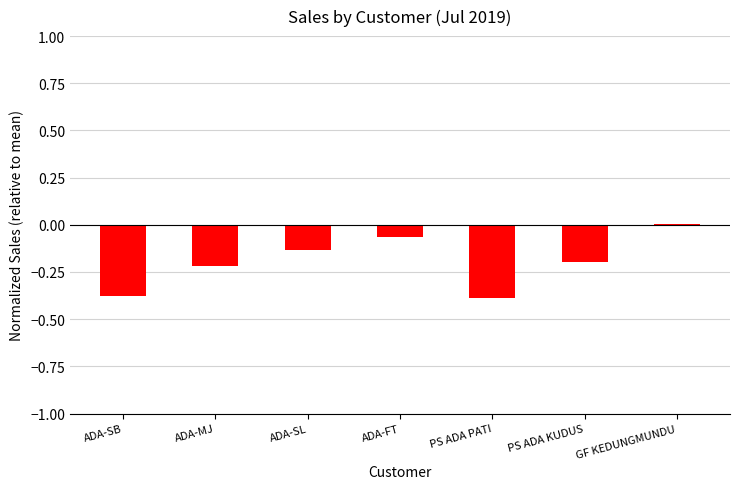

Which has a higher value, ADA-SL or GF KEDUNGMUNDU?

GF KEDUNGMUNDU